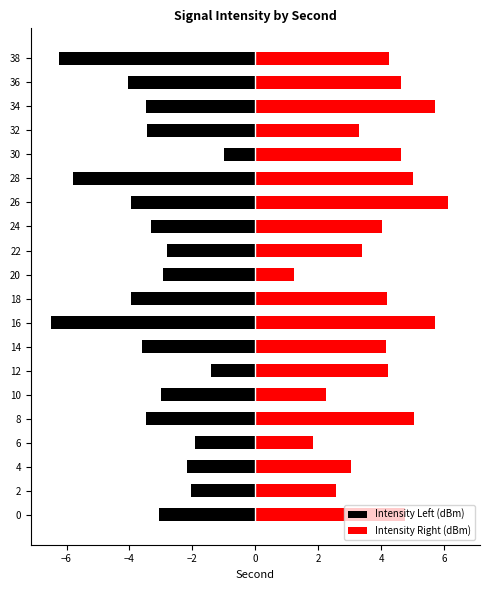

Are the bars grouped side by side (vs. stacked)?

Yes